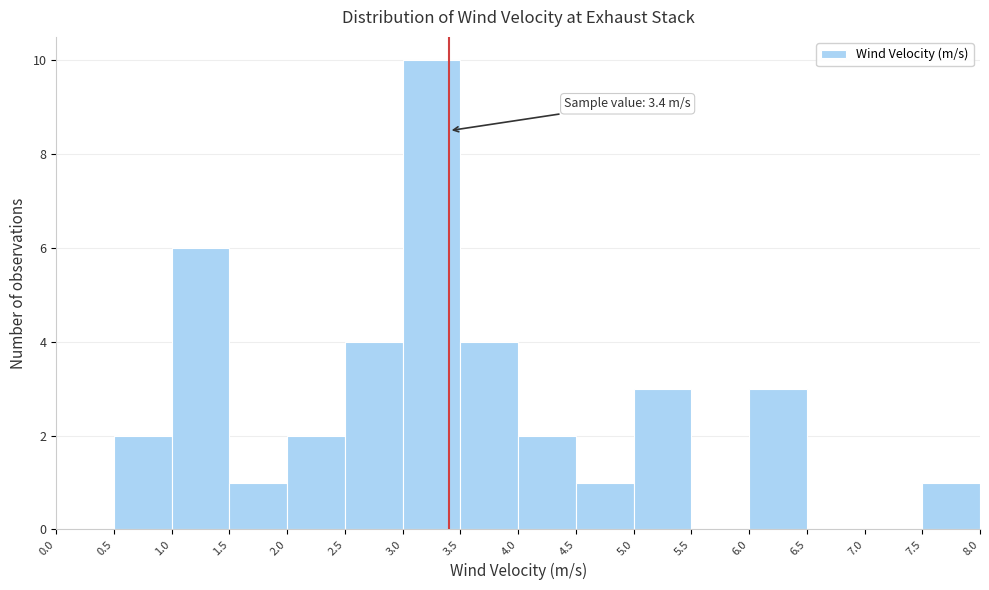

Over which range of the x-axis is the bar tallest?

3.0 to 3.5